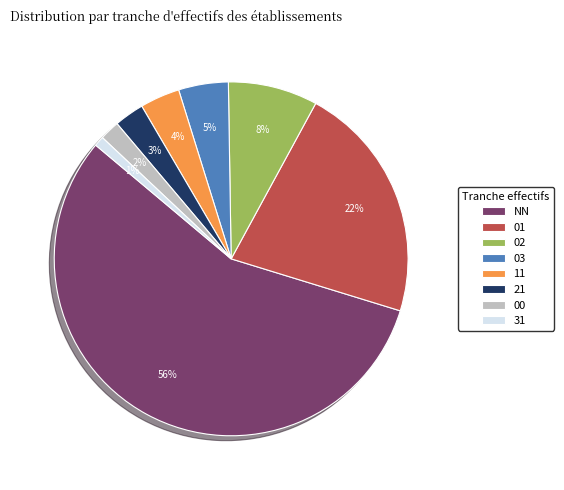

To the nearest percent, what percentage of the pie is 21?

3%